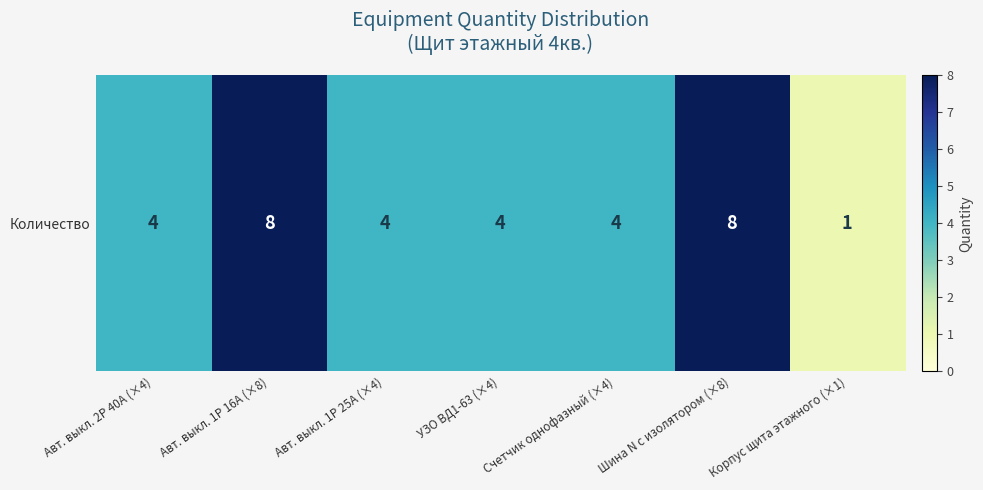

What is the sum of all values?

33